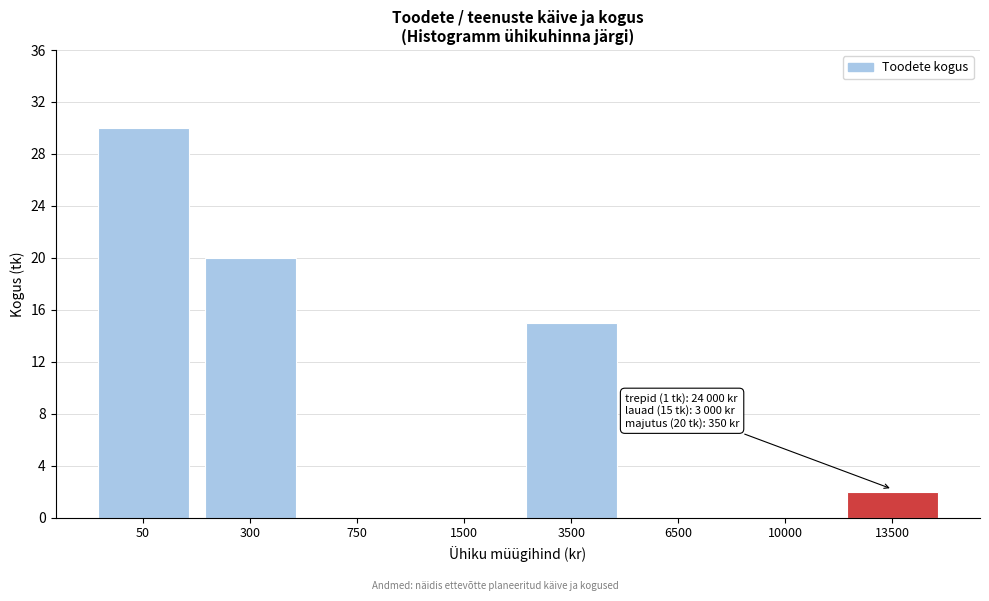

Reading right to left, what are all the values shown in this chart?

13500=2	10000=0	6500=0	3500=15	1500=0	750=0	300=20	50=30